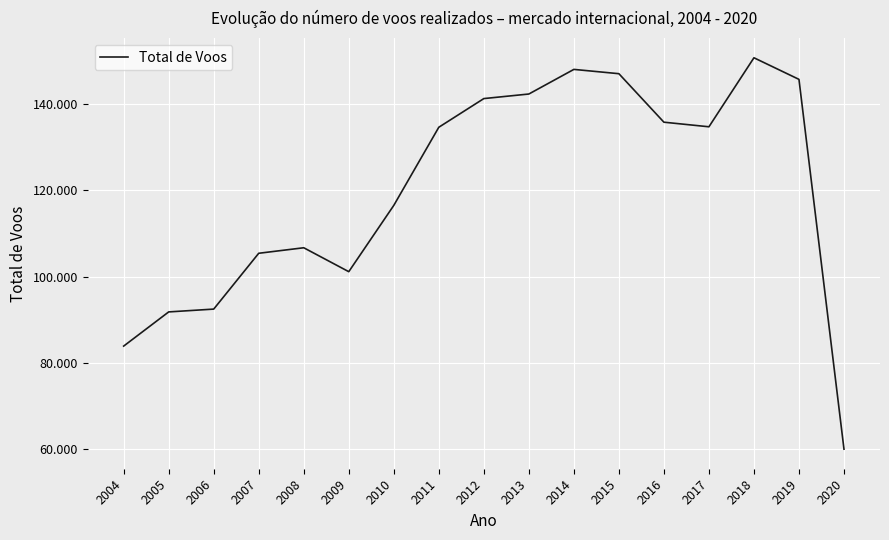

What is the change in value from 2009 to 2015?

+45995